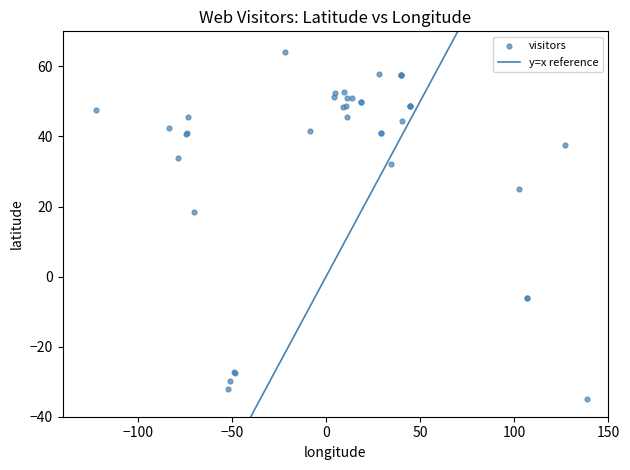

What Y value in the scatter plot is closest to 14?

18.5